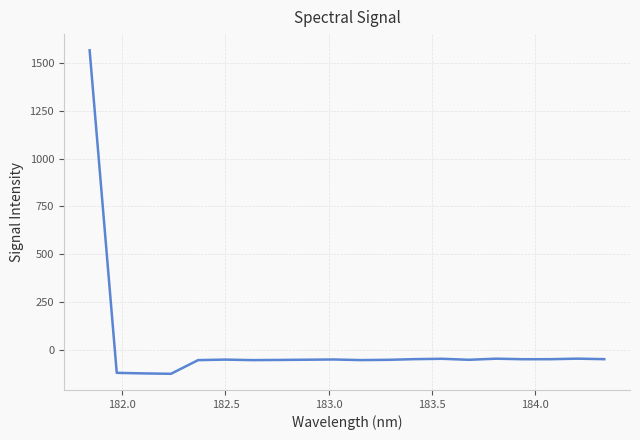

What is the minimum value shown in the chart?

-126.8